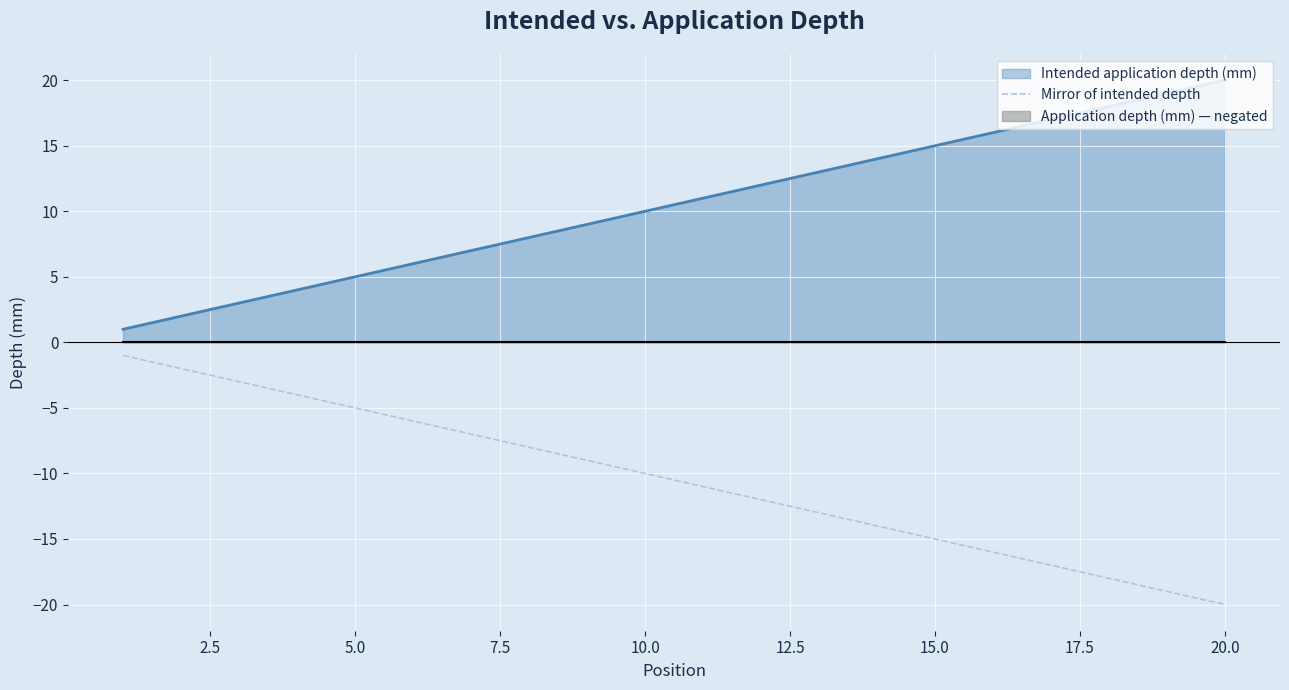

How many values are below -10?

10